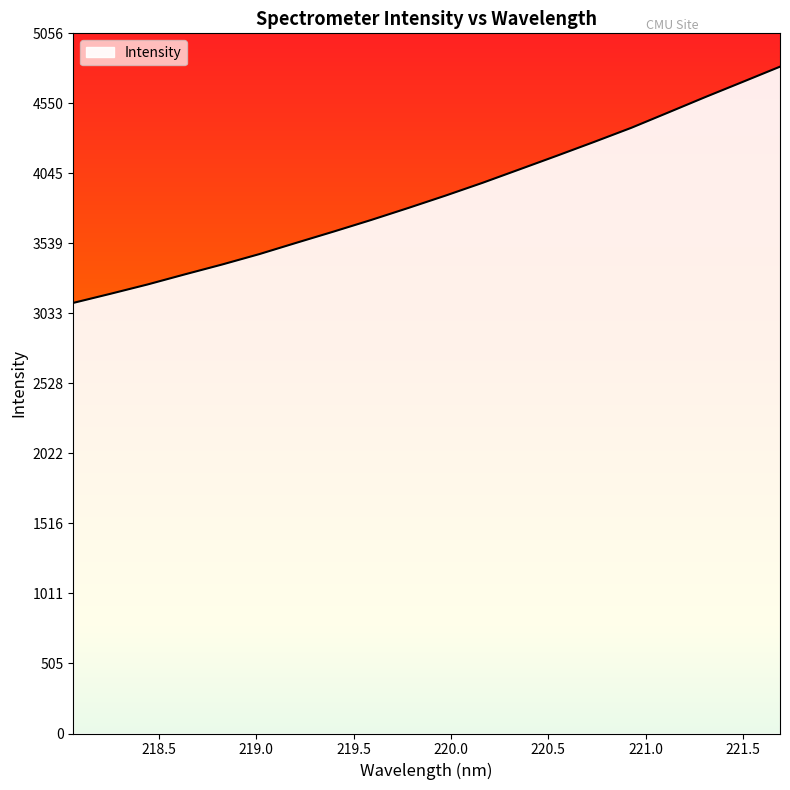

What is the maximum value shown in the chart?

4815.7